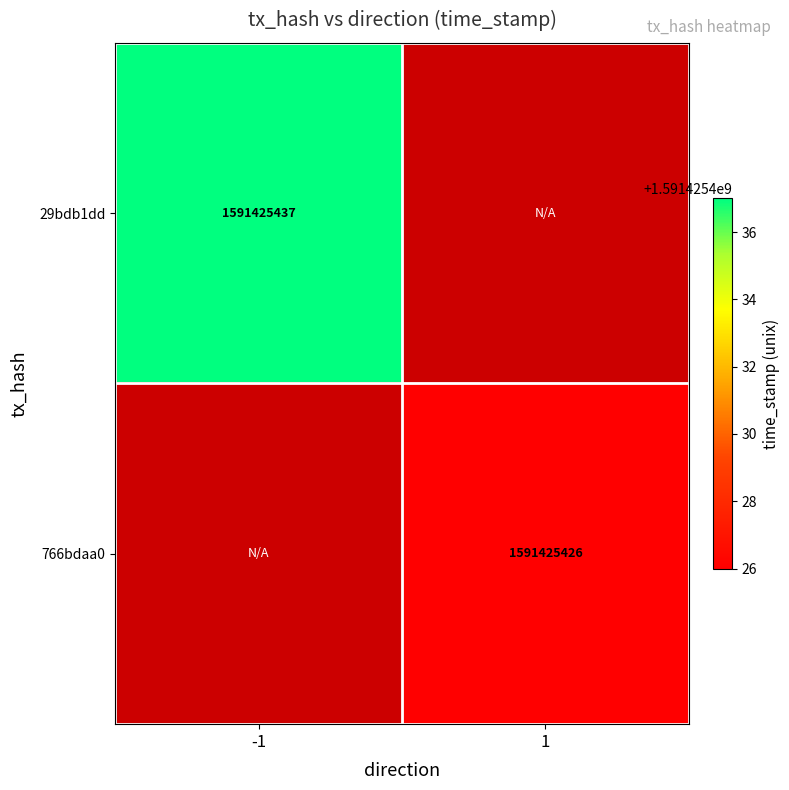

Which series has the largest total across all categories?

29bdb1dd